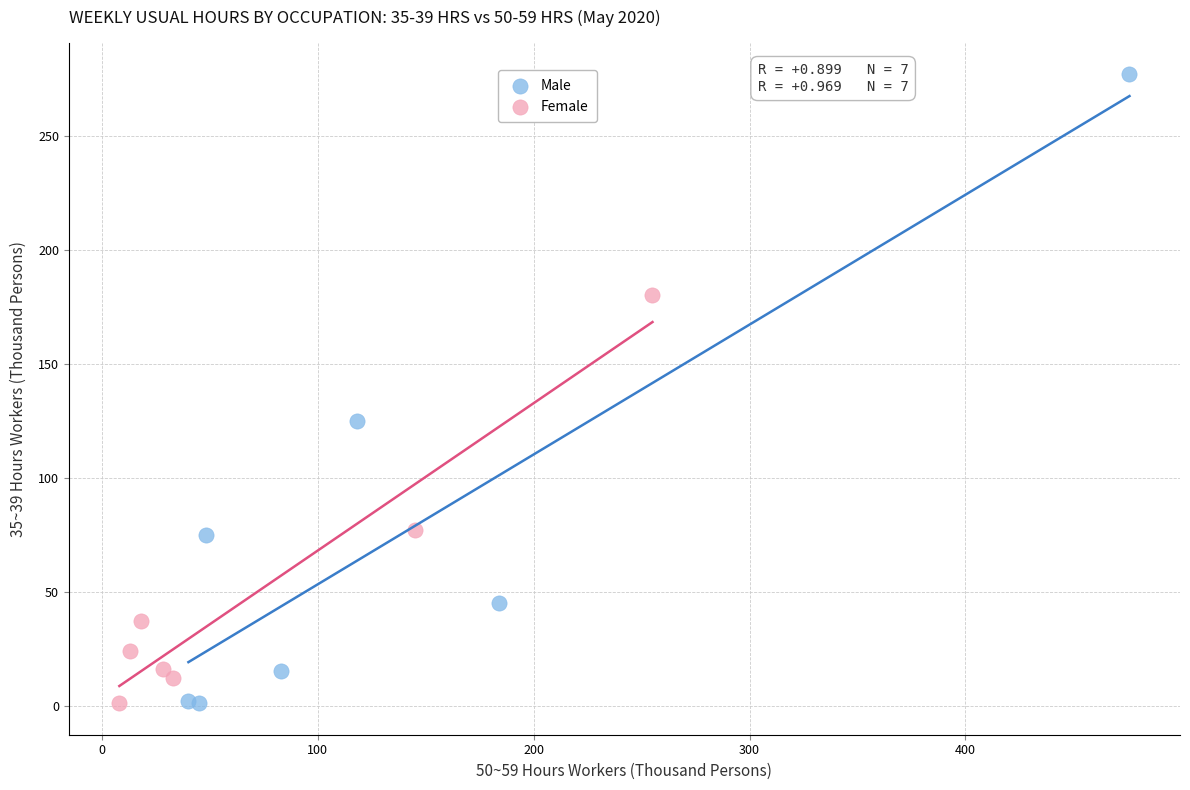

Which series has the widest spread of Y values?

Male